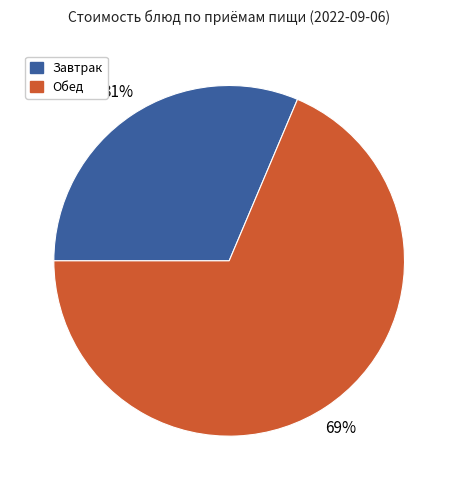

The Обед slice represents 57% of the pie. True or false?

False